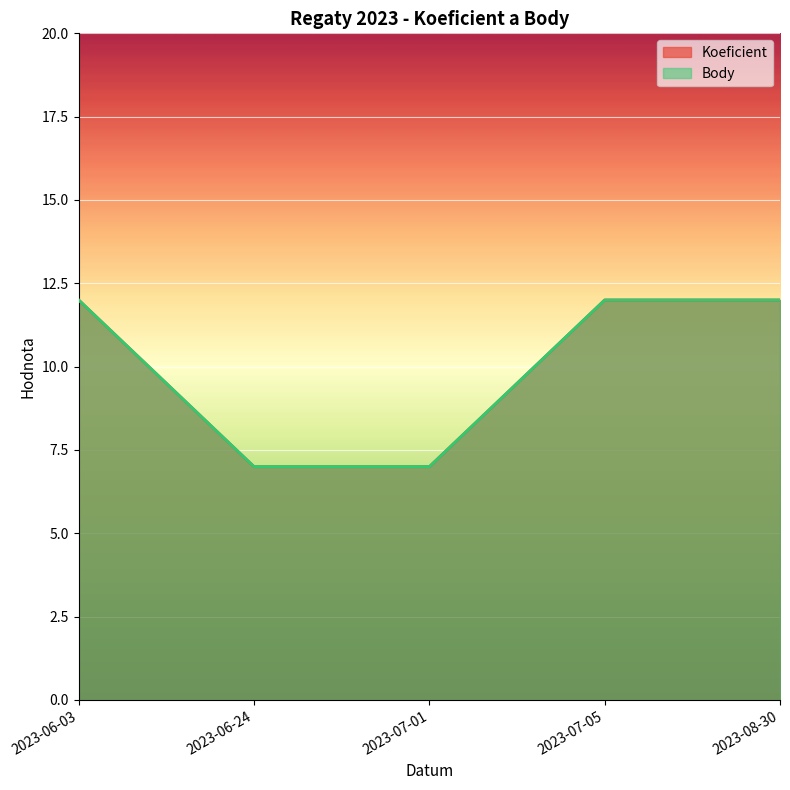

Is it true that Koeficient equals 12 at 2023-06-03?

True